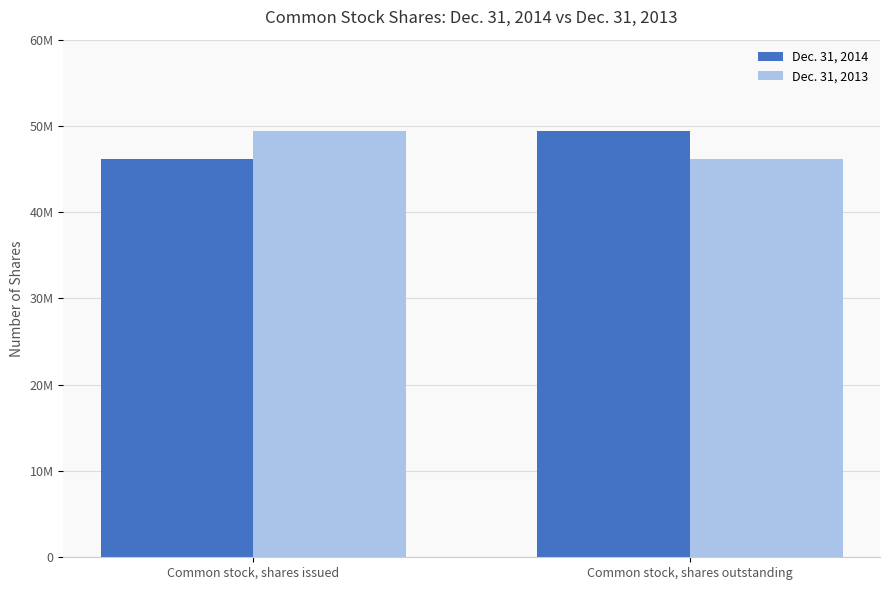

What is the spread (max minus min) of values at Common stock, shares issued?

3239082